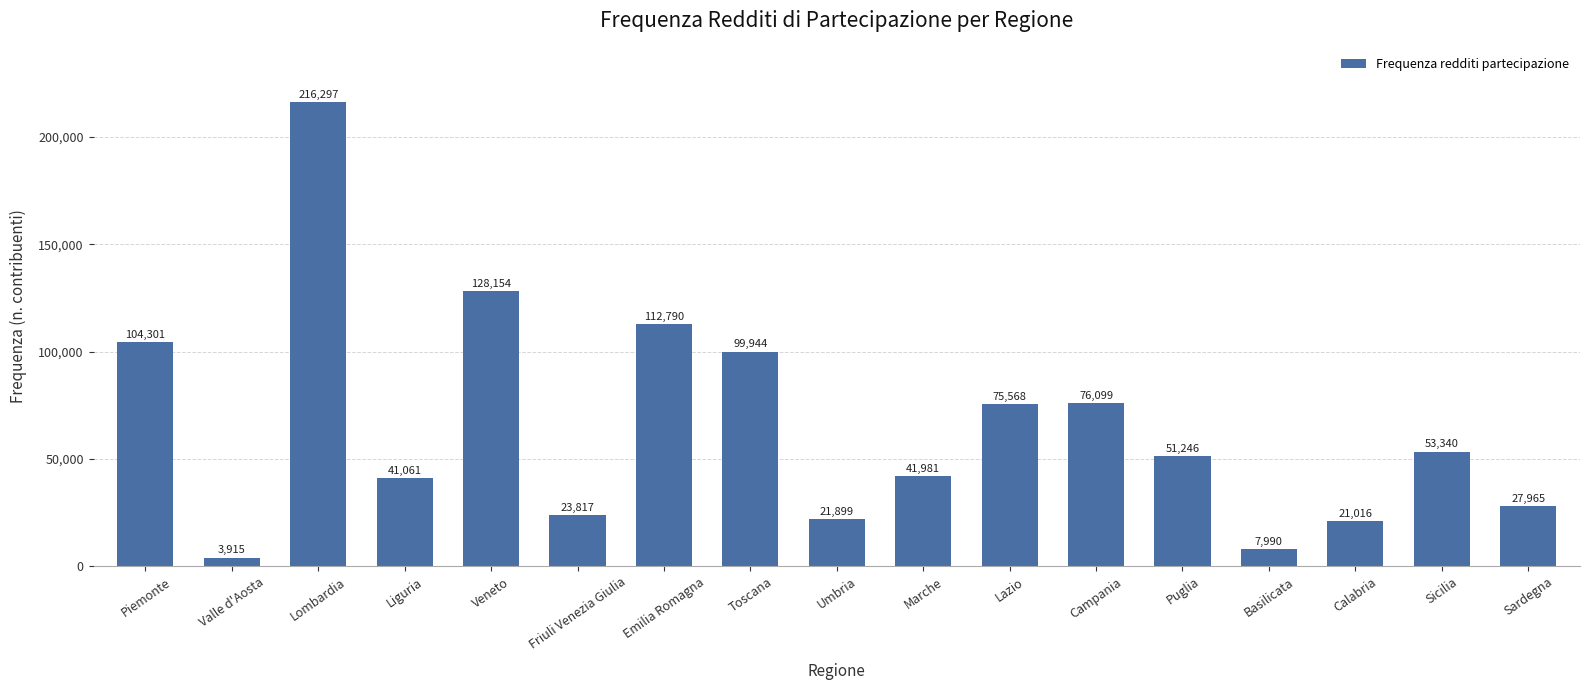

Which has a higher value, Sardegna or Emilia Romagna?

Emilia Romagna